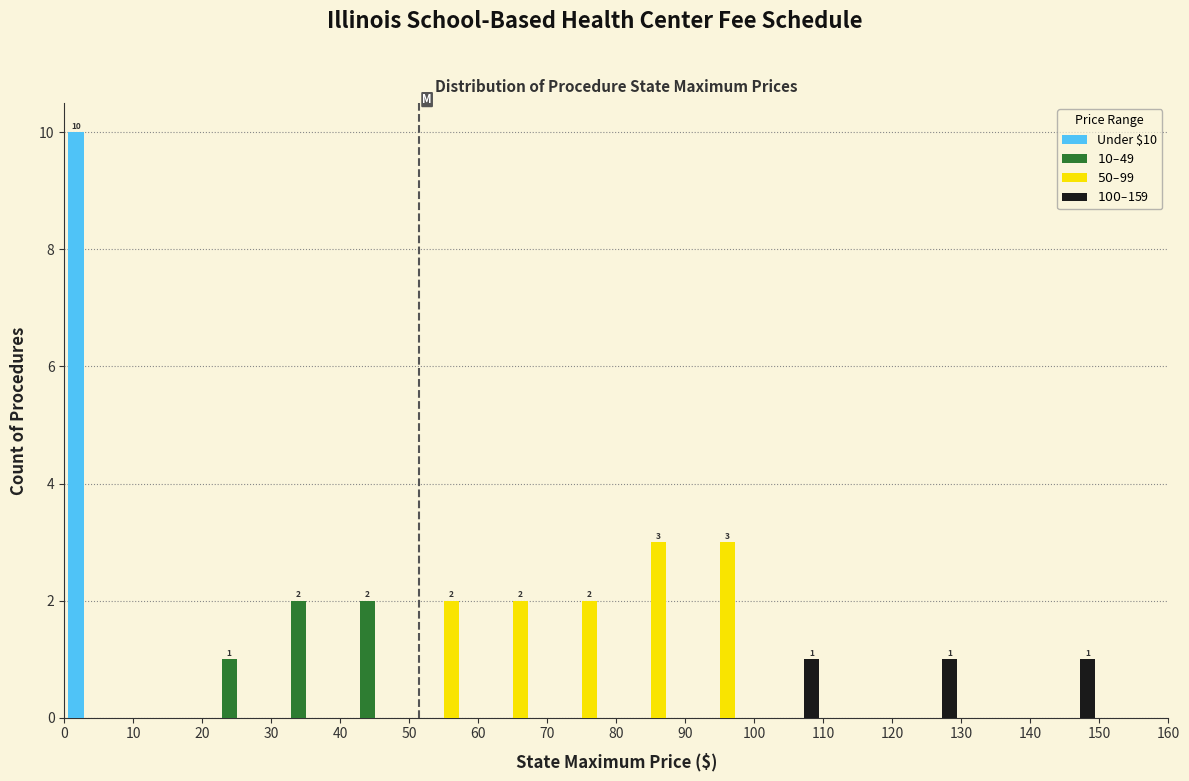

In the Under $10 series, which range on the x-axis has the tallest bar?

0 to 10